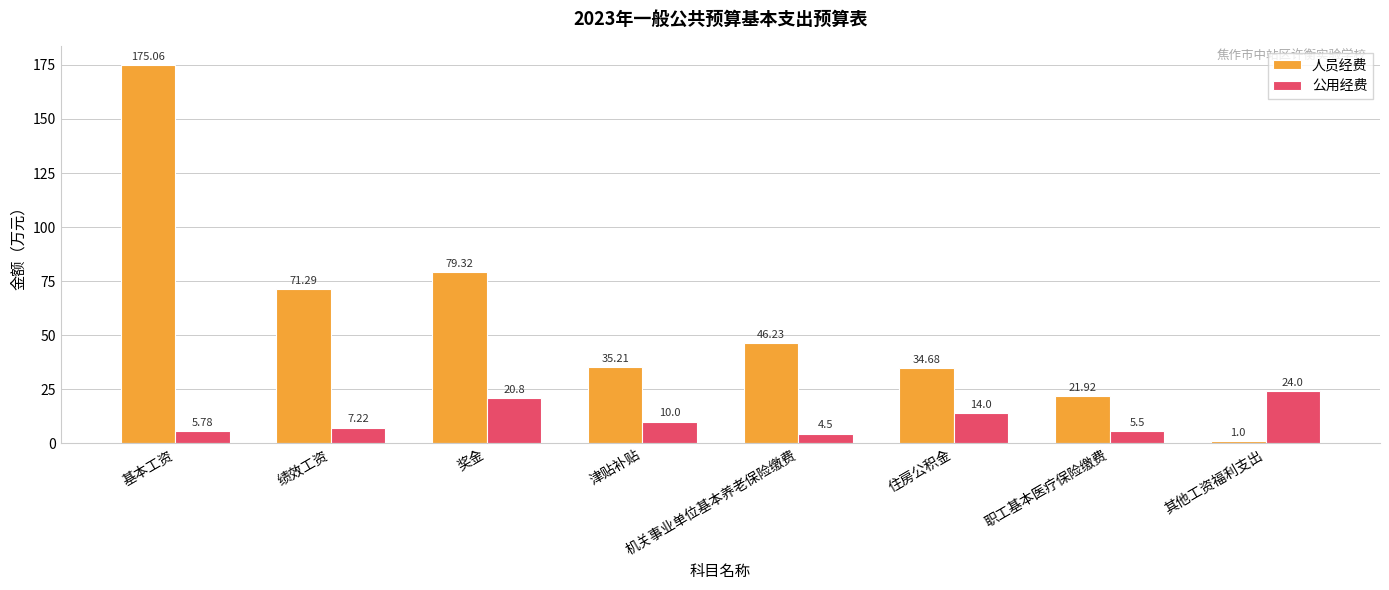

What is the approximate value of 人员经费 at 奖金?

79.3